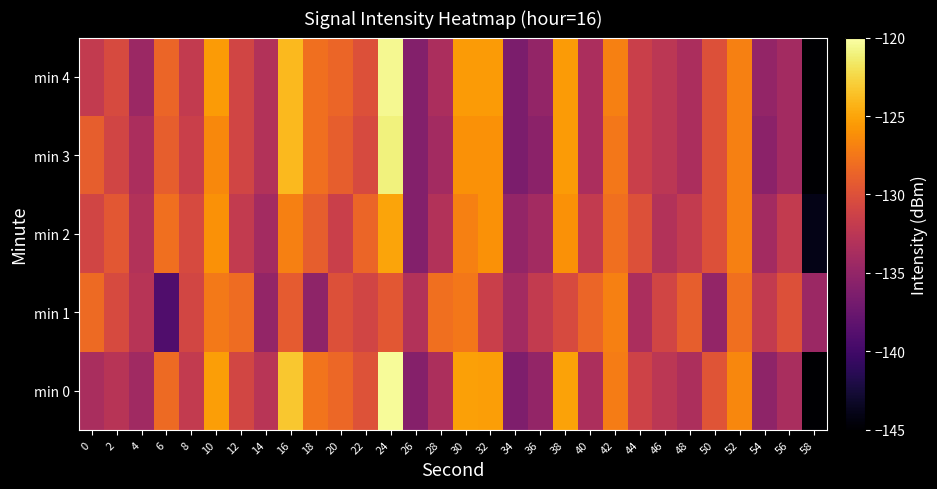

Which series has the widest spread of values?

min 0